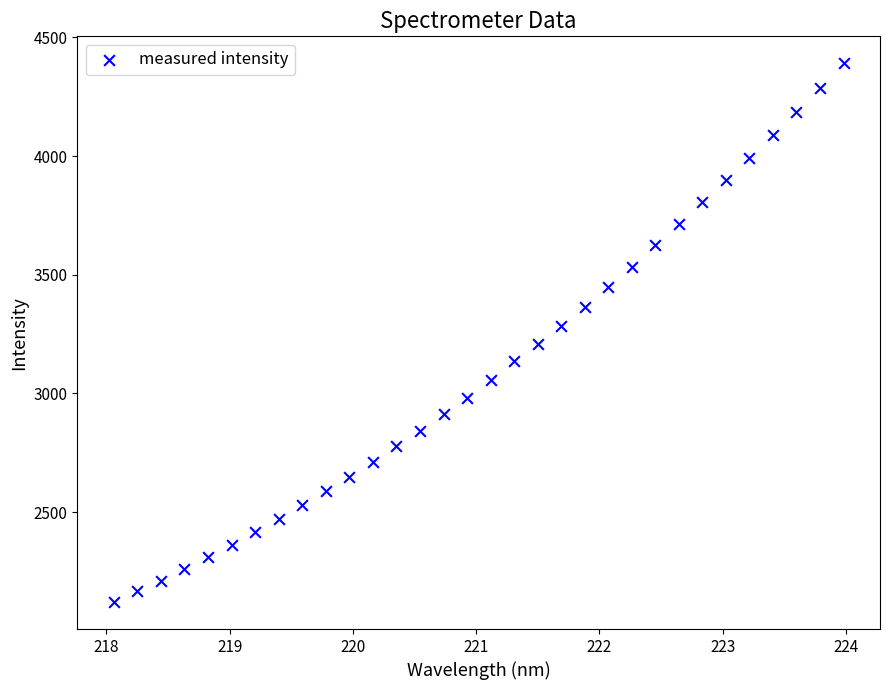

What is the range of Y values (max minus min)?

2269.7